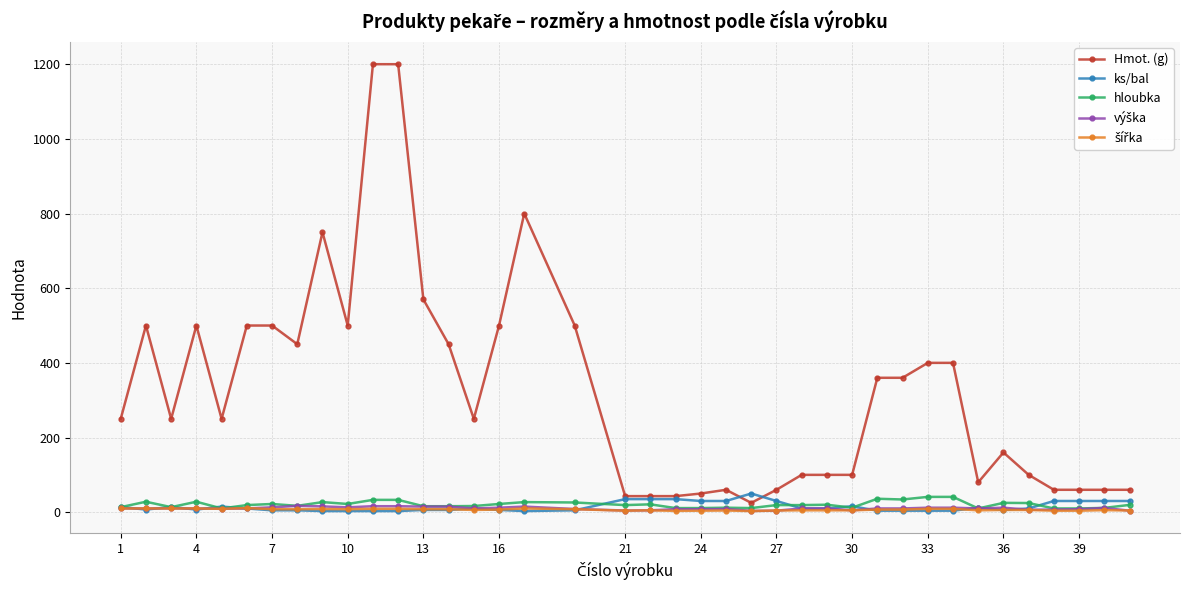

What is the value of the hloubka point at the 4th from the left?

28.0